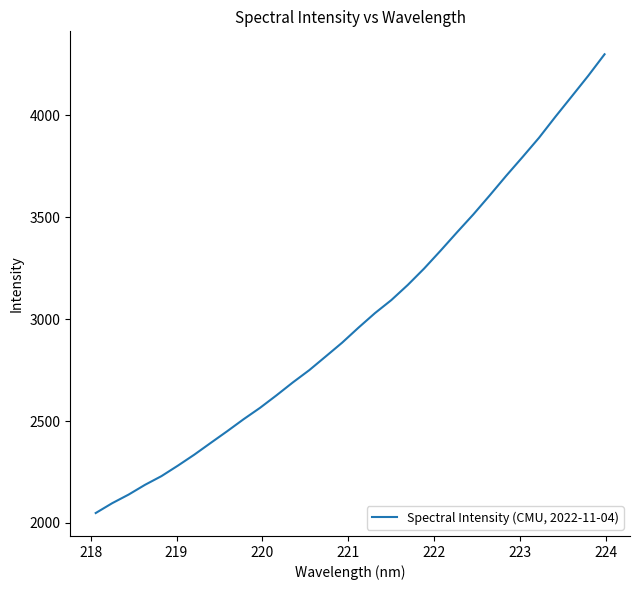

What is the difference between the maximum and minimum values?

2251.9